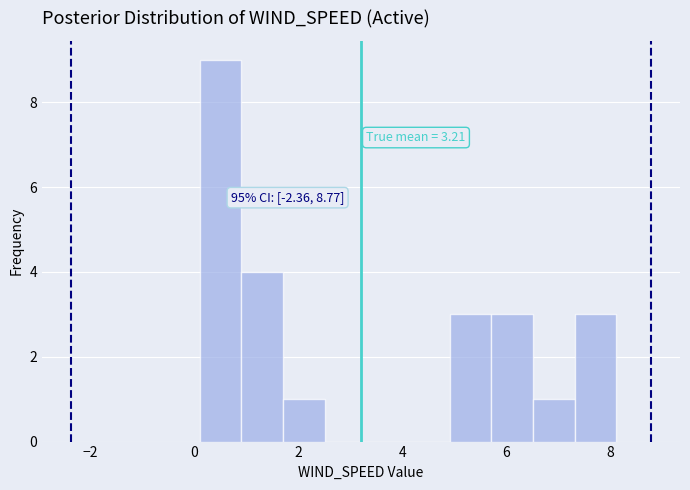

Which range on the x-axis has the tallest bar?

0.2 to 1.0